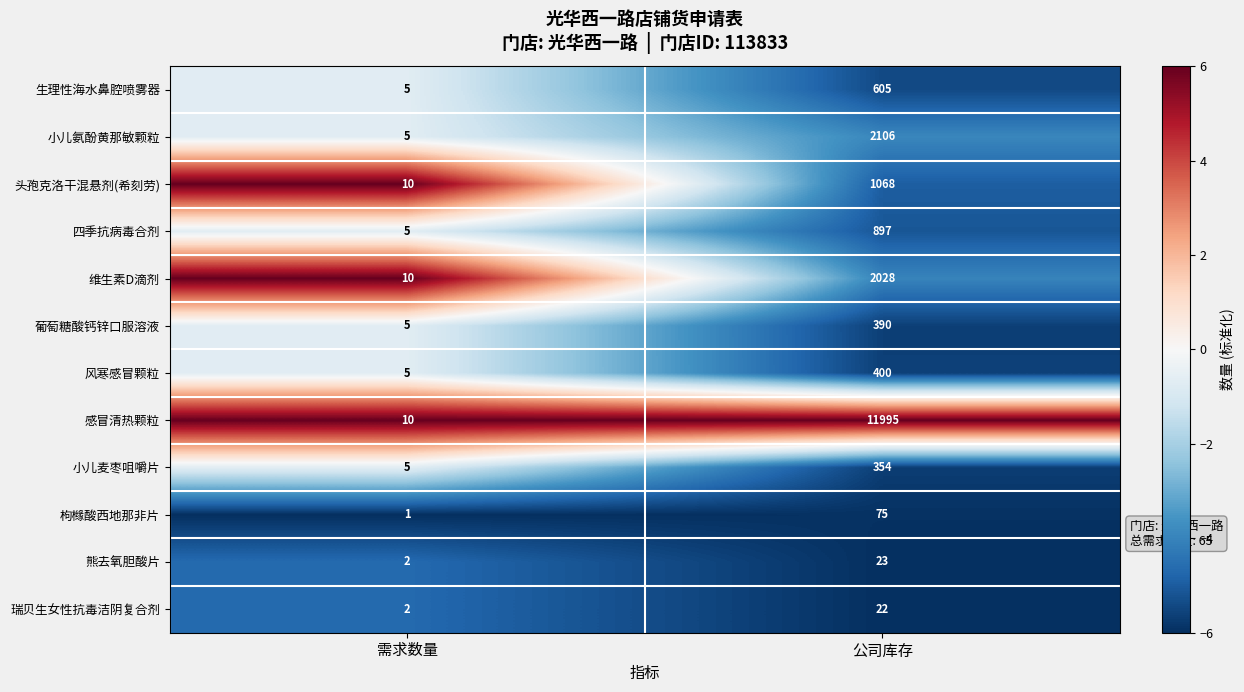

Rank the series at 公司库存 from highest to lowest value.

感冒清热颗粒, 小儿氨酚黄那敏颗粒, 维生素D滴剂, 头孢克洛干混悬剂(希刻劳), 四季抗病毒合剂, 生理性海水鼻腔喷雾器, 风寒感冒颗粒, 葡萄糖酸钙锌口服溶液, 小儿麦枣咀嚼片, 枸橼酸西地那非片, 熊去氧胆酸片, 瑞贝生女性抗毒洁阴复合剂